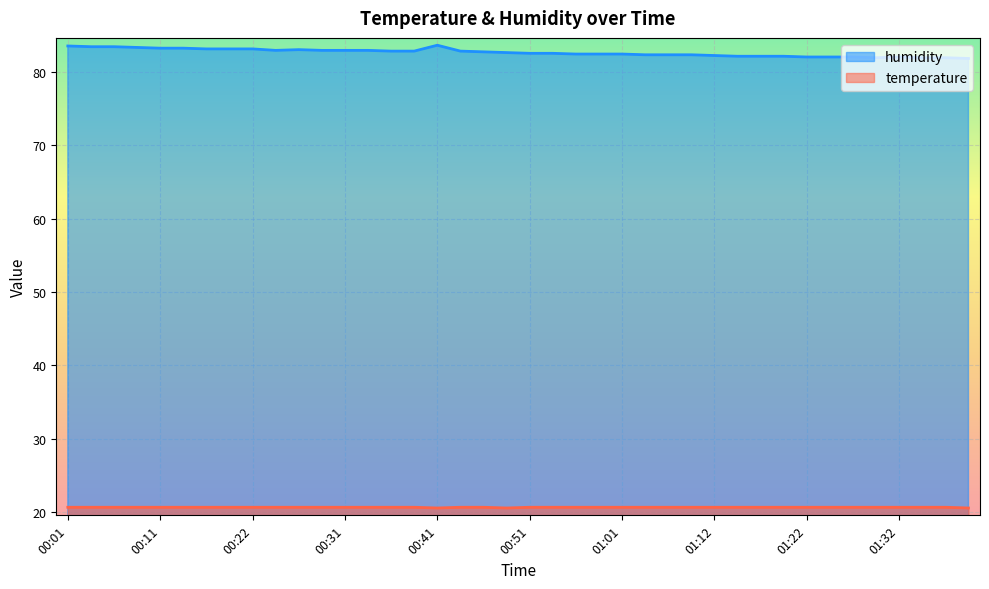

Rank the categories by temperature value from highest to lowest.

00:01, 00:04, 00:06, 00:09, 00:11, 00:14, 00:17, 00:19, 00:22, 00:24, 00:26, 00:29, 00:31, 00:34, 00:37, 00:39, 00:44, 00:46, 00:51, 00:54, 00:56, 00:59, 01:01, 01:04, 01:06, 01:09, 01:12, 01:14, 01:17, 01:19, 01:22, 01:24, 01:27, 01:29, 01:32, 01:34, 01:36, 00:41, 00:49, 01:39